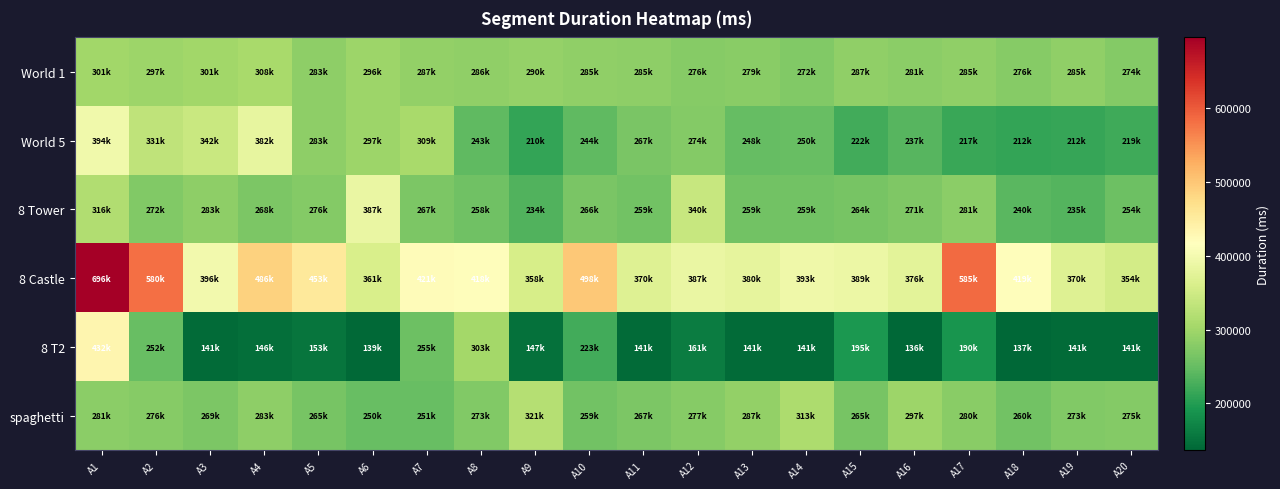

Which has a higher value, A4 or A11?

A4